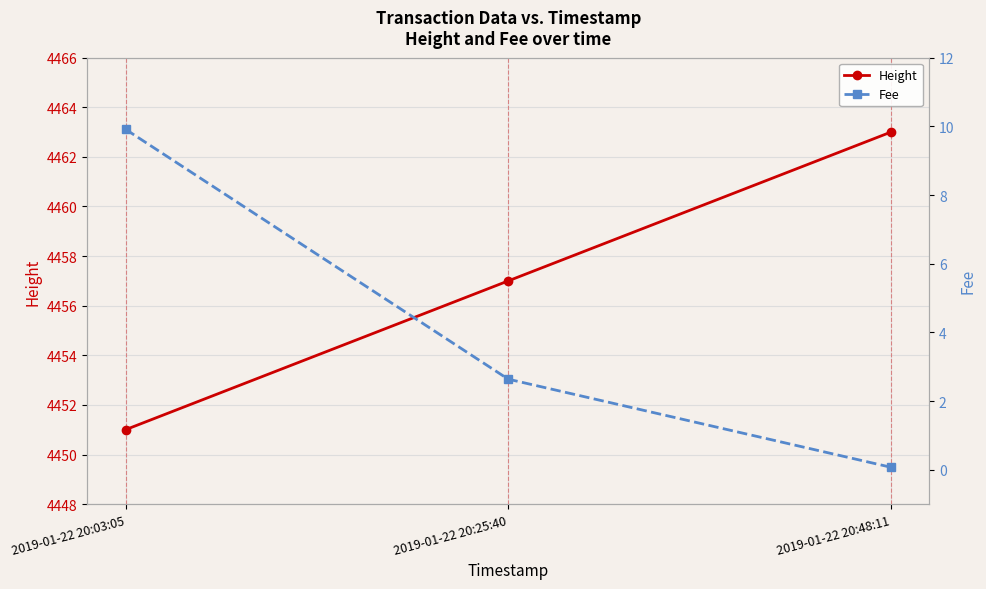

Which has a higher value, 2019-01-22 20:25:40 or 2019-01-22 20:48:11?

2019-01-22 20:48:11